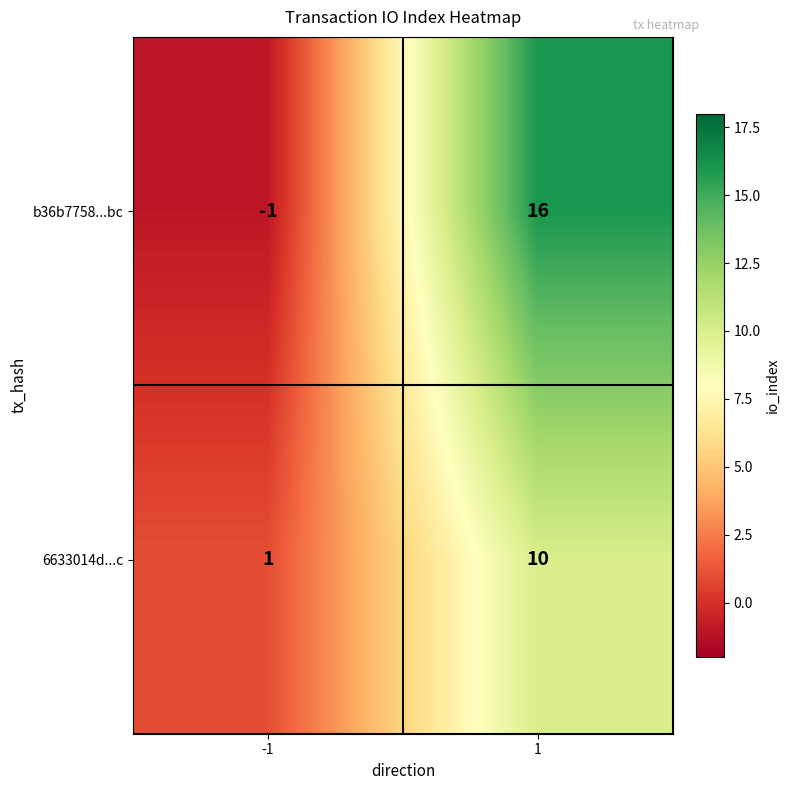

The value of b36b7758...bc at -1 is -1. True or false?

True